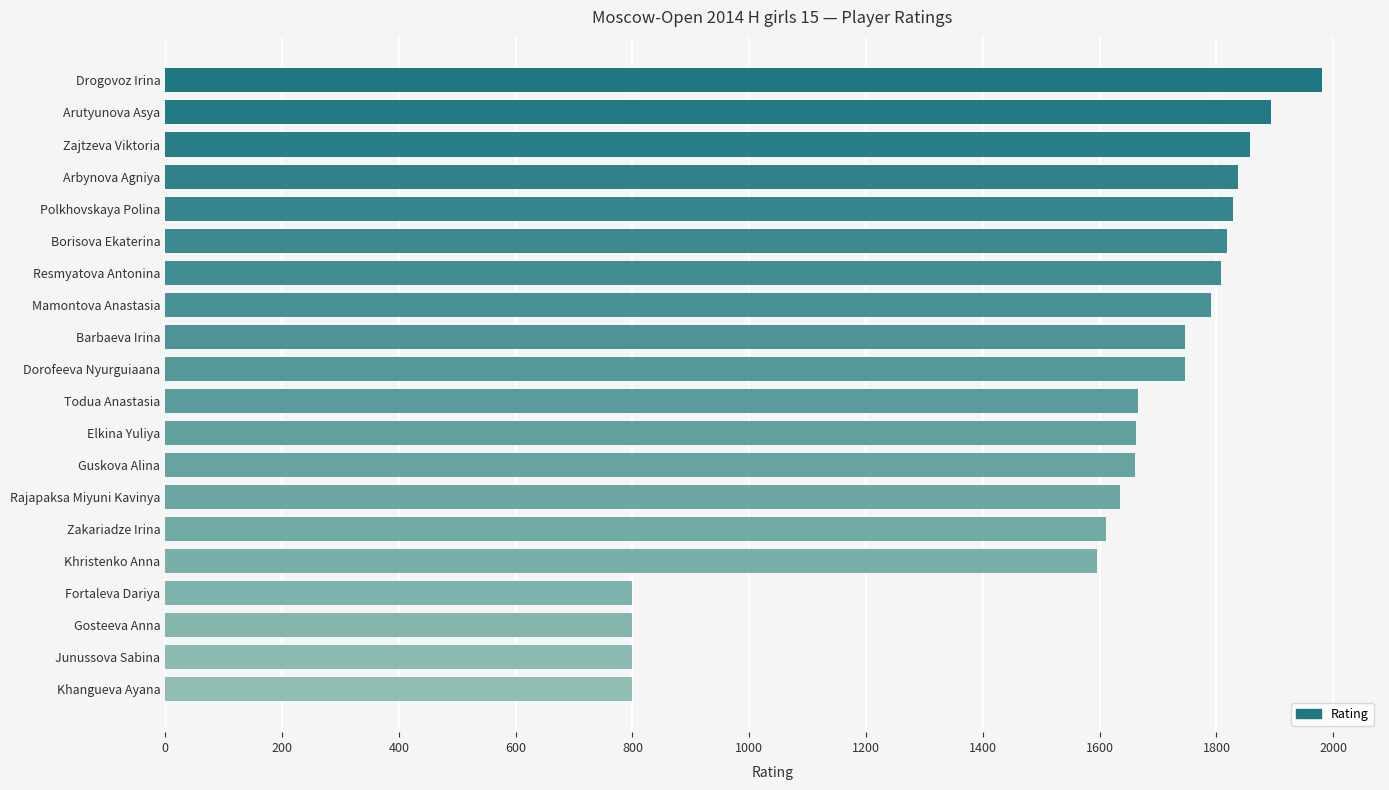

What is the label of the 6th bar from the bottom?

Zakariadze Irina